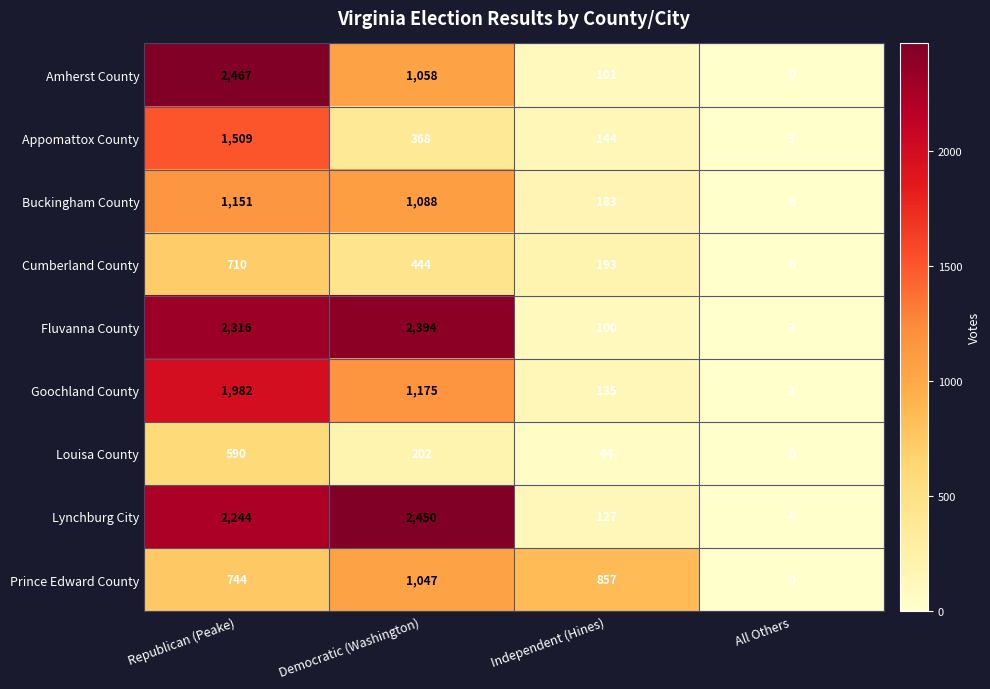

What is the total value across all series at Republican (Peake)?

13713